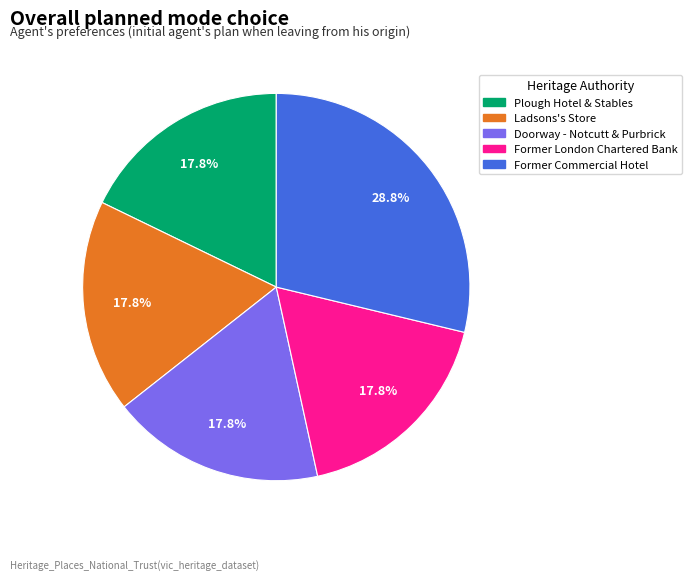

To the nearest percent, what is the difference between the largest and smallest slice percentages?

11%